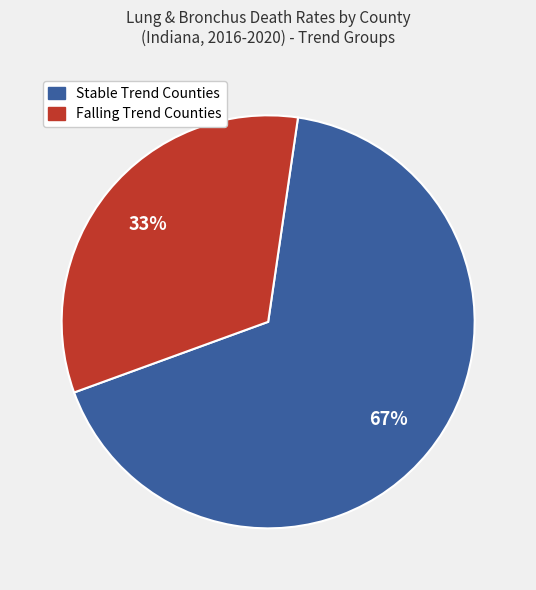

To the nearest percent, what is the average slice percentage?

50%